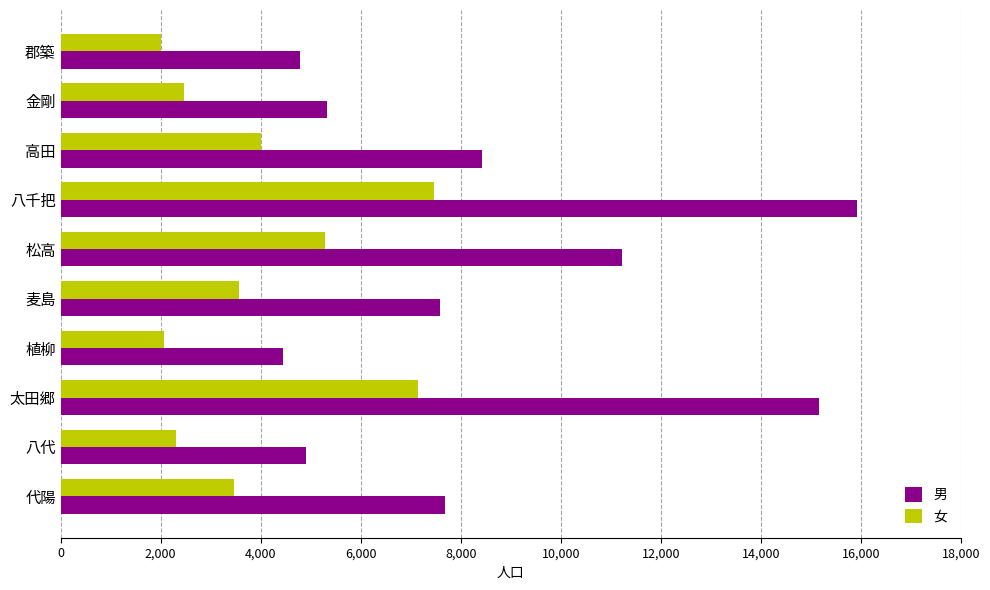

At which category is the sum across all series the highest?

八千把